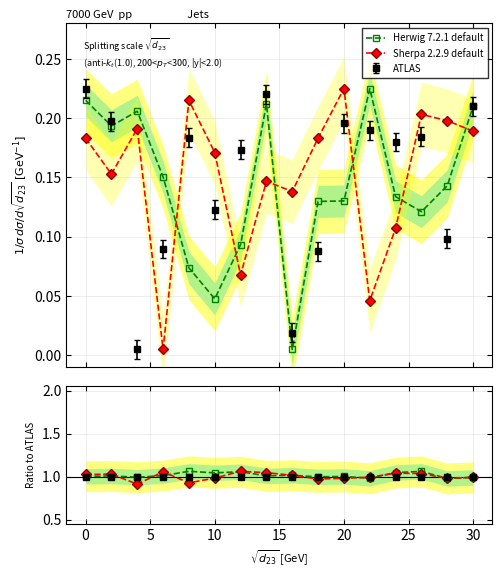

True or false: Herwig 7.2.1 default and Sherpa 2.2.9 default cross at least once.

True